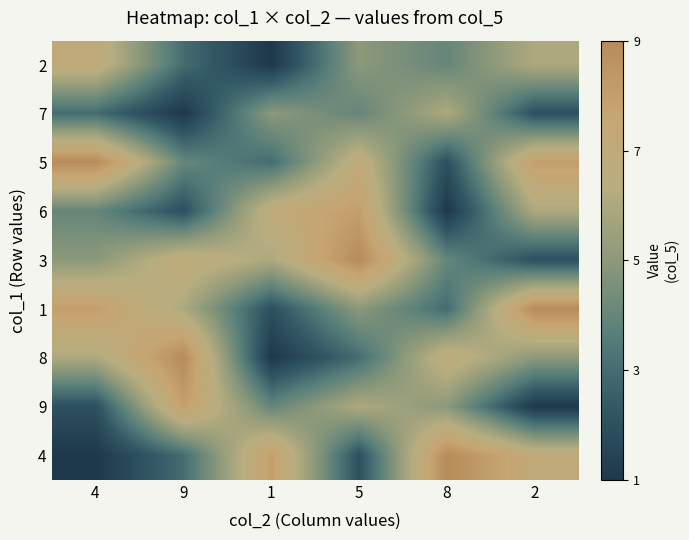

What is the total value across all series at 5?

49